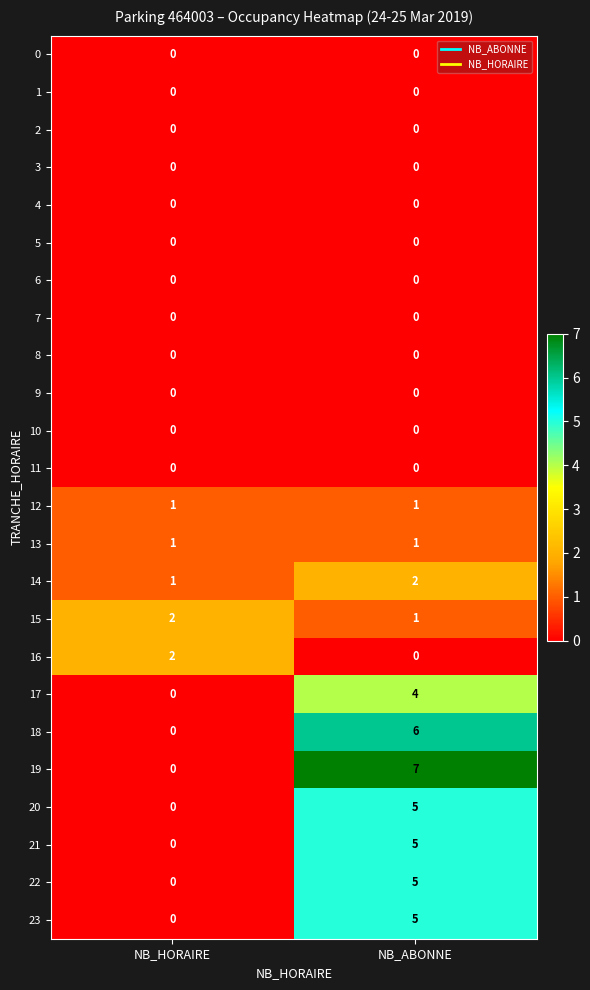

At which category does the chart reach its peak across all series?

NB_ABONNE